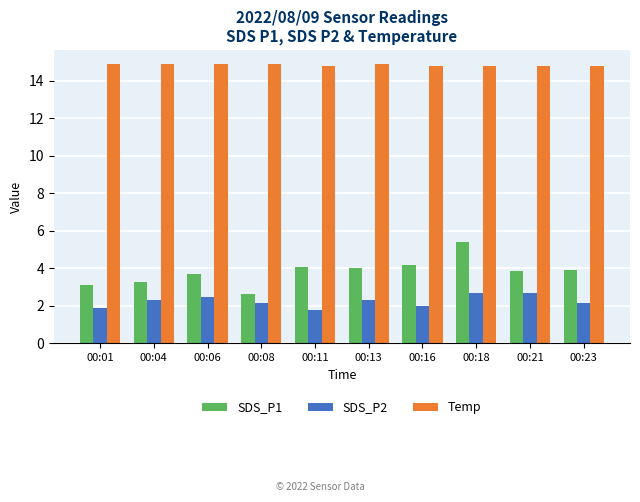

Which series has the largest total across all categories?

Temp